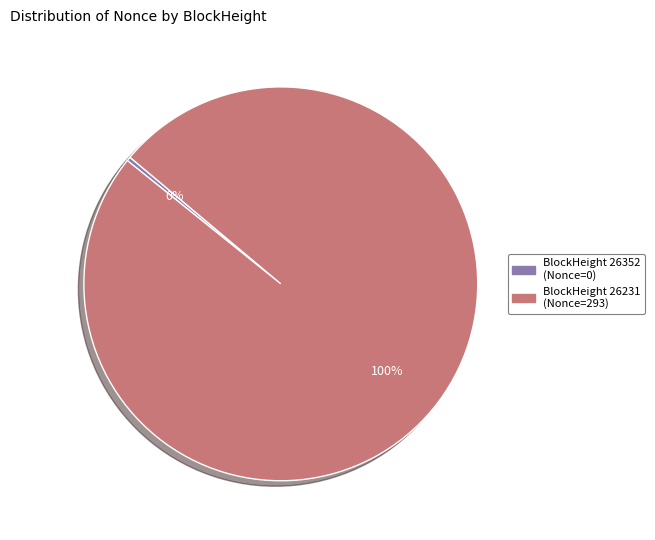

Is there any slice that represents more than half of the pie?

Yes